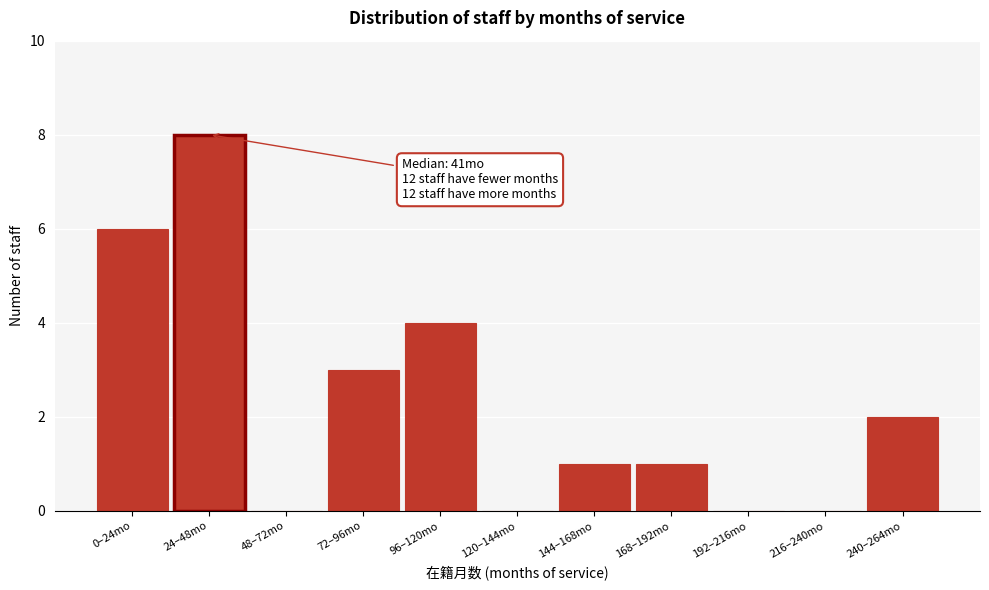

Reading left to right, extract all data points from this chart.

0–24mo=6	24–48mo=8	48–72mo=0	72–96mo=3	96–120mo=4	120–144mo=0	144–168mo=1	168–192mo=1	192–216mo=0	216–240mo=0	240–264mo=2